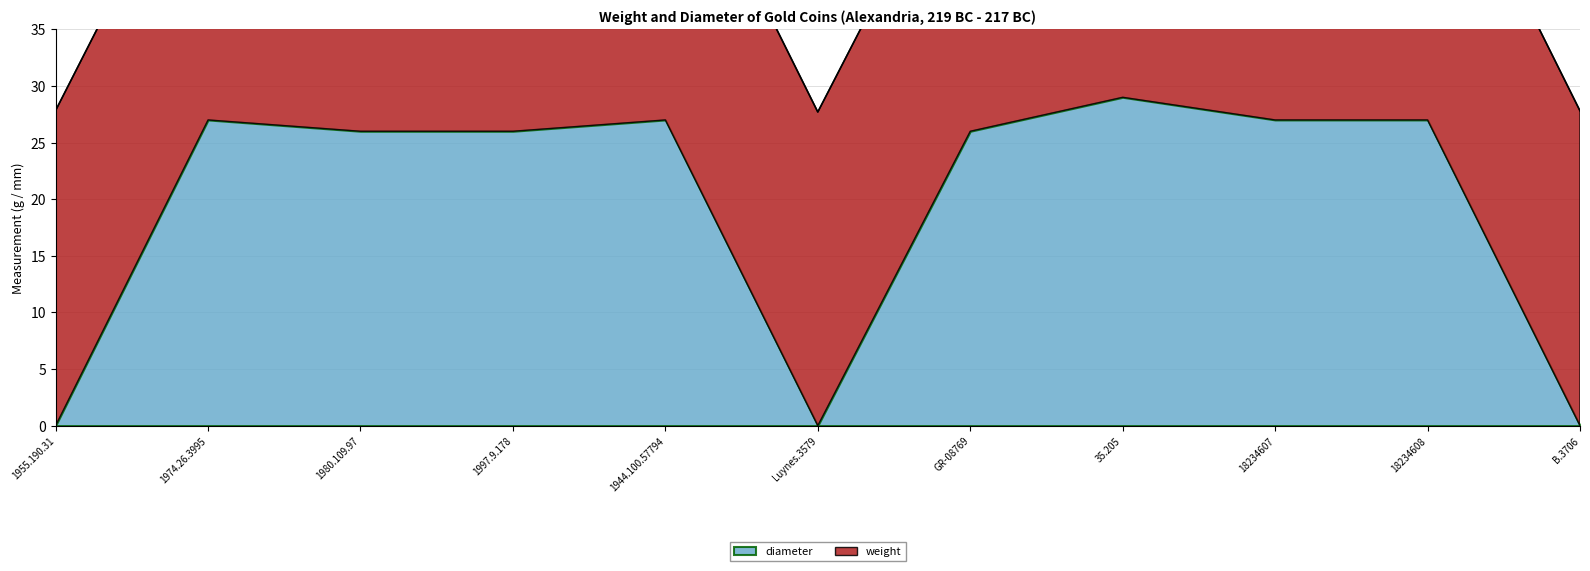

How many interior local valleys (lower than both neighbors) does the data have?

3